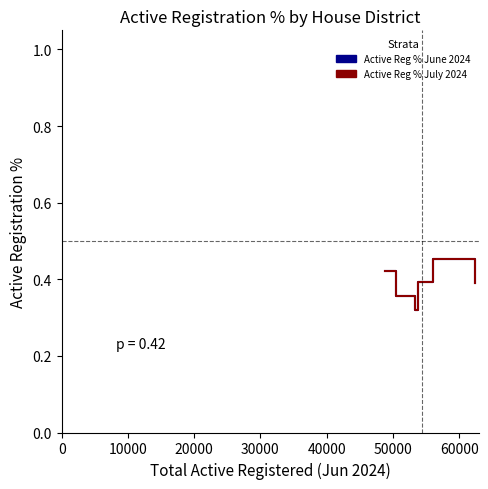

Which series has the largest range (max minus min)?

Active Reg % July 2024